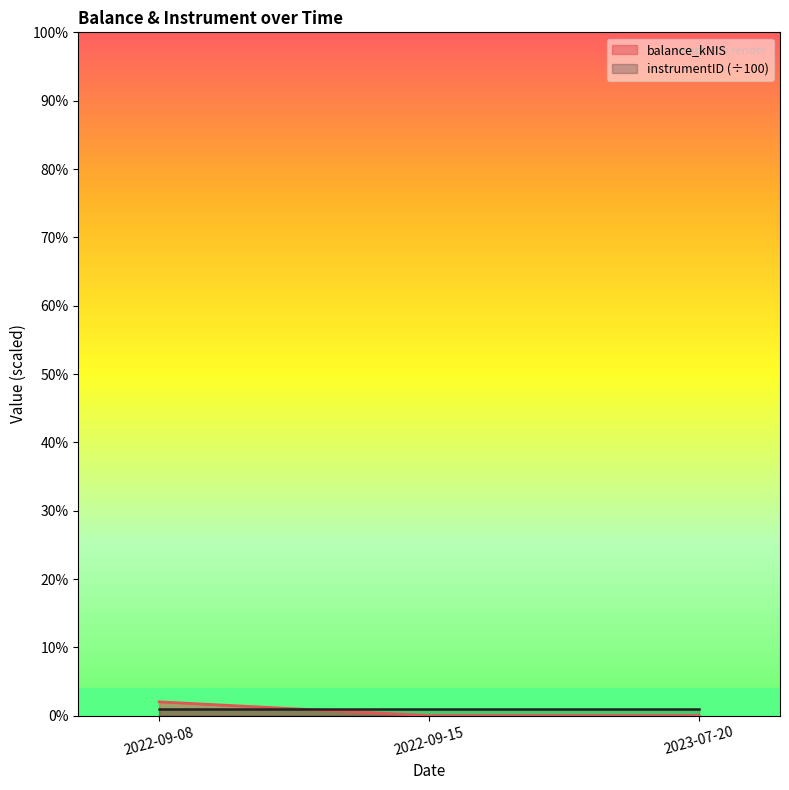

How many lines are shown in the chart?

1